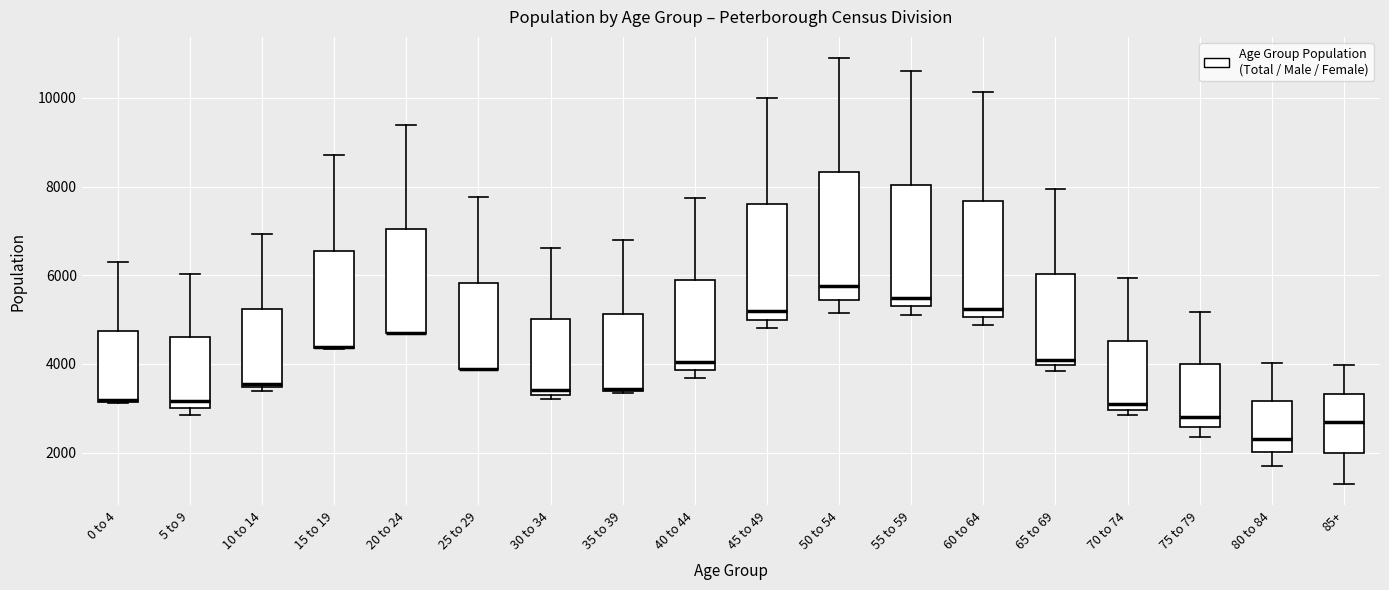

Reading left to right, read every box against the y-axis: the position of its median line, the range the box covers, and the ends of its whiskers. The values are not printed on the chart, so give them approximately, as read against the axis.

0 to 4: median 3200 (drawn on the box's lower edge), box 3200 to 4800, whiskers 3200 to 6200
5 to 9: median 3200, box 3000 to 4600, whiskers 2800 to 6000
10 to 14: median 3600, box 3400 to 5200, whiskers 3400 (just below the box's lower edge) to 7000
15 to 19: median 4400 (drawn on the box's lower edge), box 4400 to 6600, whiskers 4400 to 8800
20 to 24: median 4800 (drawn on the box's lower edge), box 4600 to 7000, whiskers 4600 to 9400
25 to 29: median 3800 (drawn on the box's lower edge), box 3800 to 5800, whiskers 3800 to 7800
30 to 34: median 3400 (just above the box's lower edge), box 3400 to 5000, whiskers 3200 to 6600
35 to 39: median 3400, box 3400 to 5200, whiskers 3400 to 6800
40 to 44: median 4000, box 3800 to 5800, whiskers 3600 to 7800
45 to 49: median 5200, box 5000 to 7600, whiskers 4800 to 10000
50 to 54: median 5800, box 5400 to 8400, whiskers 5200 to 10800
55 to 59: median 5400, box 5200 to 8000, whiskers 5200 (just below the box's lower edge) to 10600
60 to 64: median 5200, box 5000 to 7600, whiskers 4800 to 10200
65 to 69: median 4200, box 4000 to 6000, whiskers 3800 to 8000
70 to 74: median 3000 (just above the box's lower edge), box 3000 to 4600, whiskers 2800 to 6000
75 to 79: median 2800, box 2600 to 4000, whiskers 2400 to 5200
80 to 84: median 2400, box 2000 to 3200, whiskers 1800 to 4000
85+: median 2600, box 2000 to 3400, whiskers 1200 to 4000